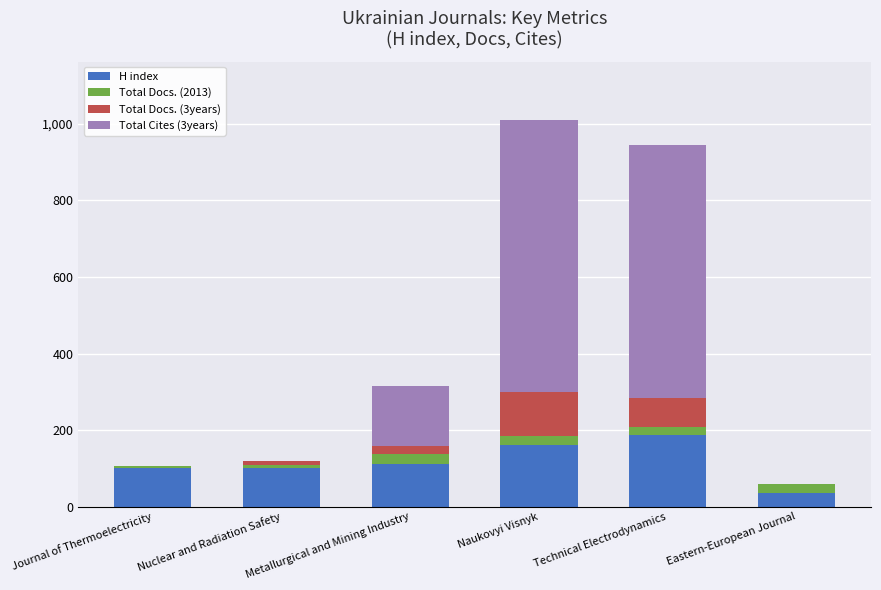

What is the total value across all series at Naukovyi Visnyk?

1011